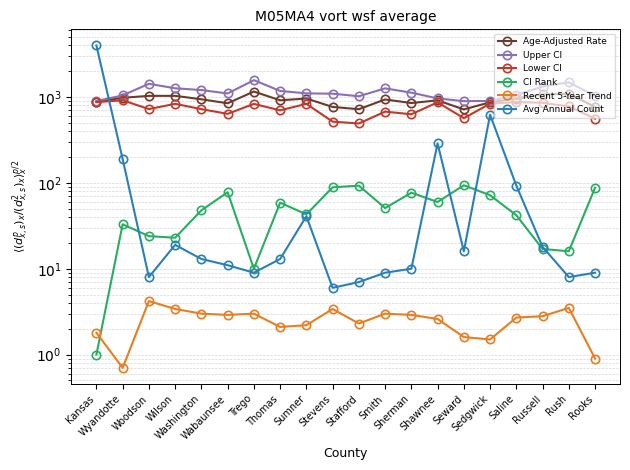

What is the difference between the maximum and minimum values in the Upper CI series?

679.3